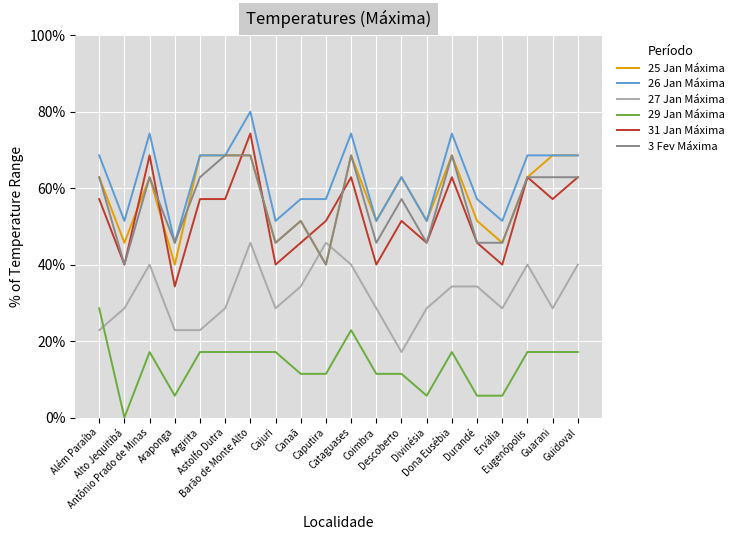

How many lines are shown in the chart?

6